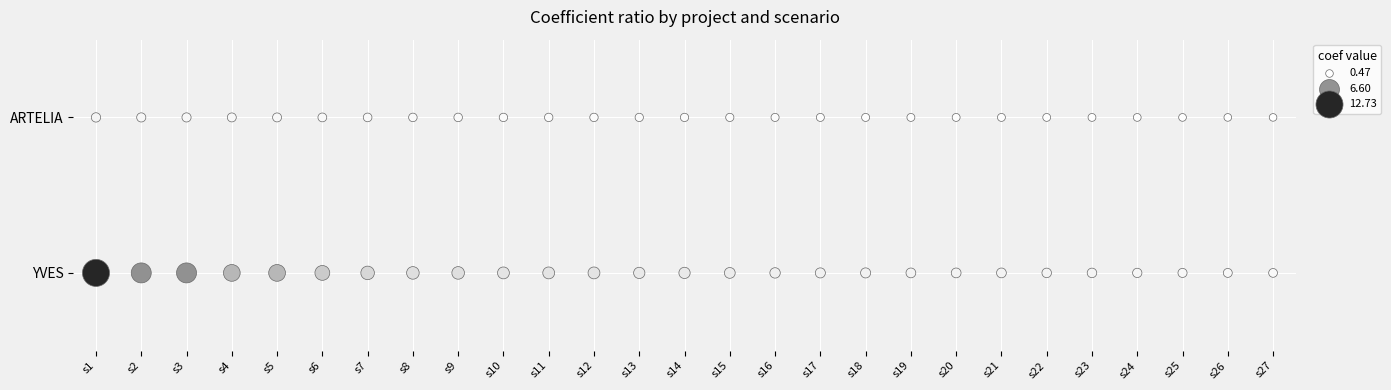

The YVES series shows 0 at s22. True or false?

True